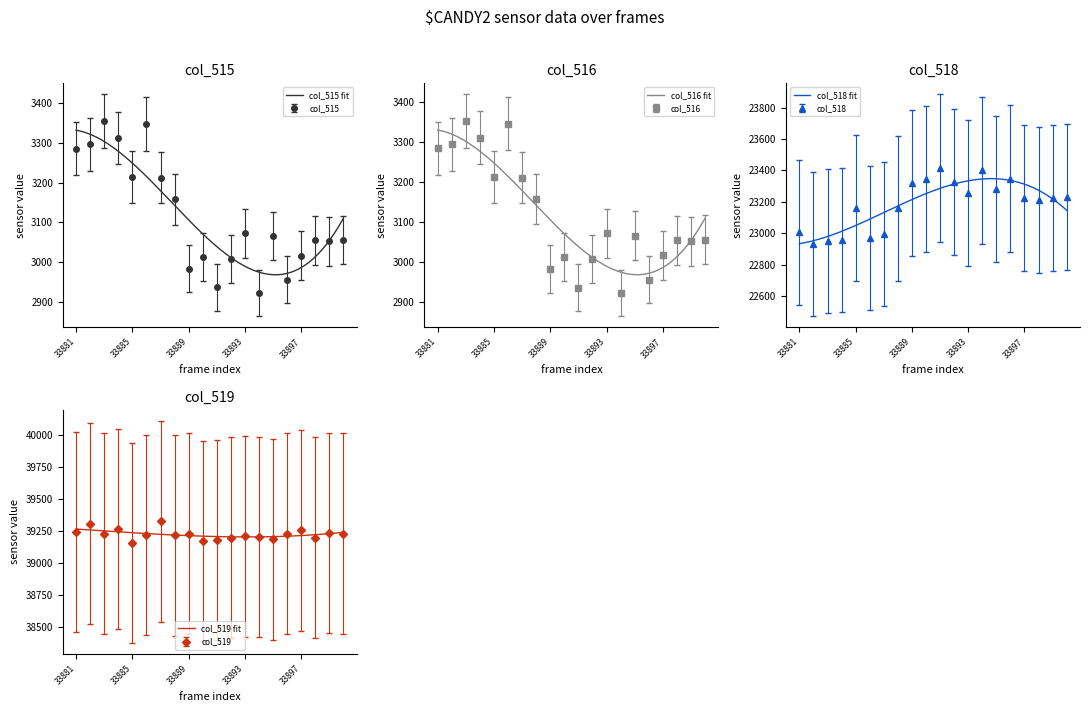

How many distinct data groups are displayed?

4